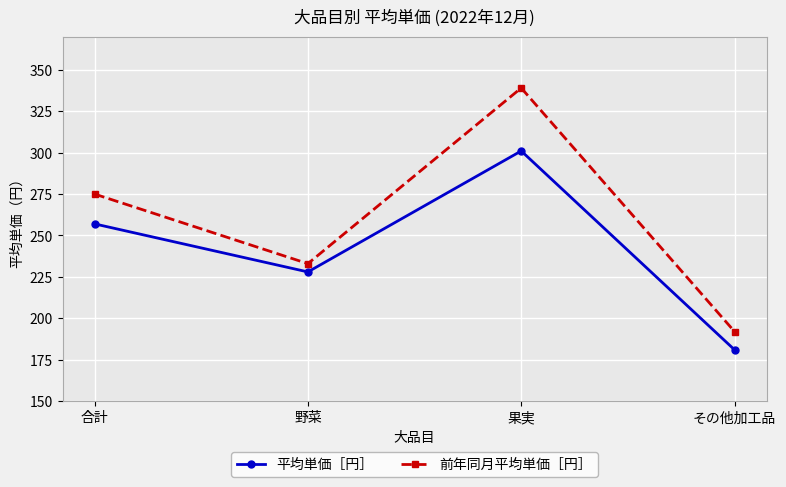

Is the value of 平均単価［円］ at 果実 greater than the value of 前年同月平均単価［円］ at 野菜?

Yes